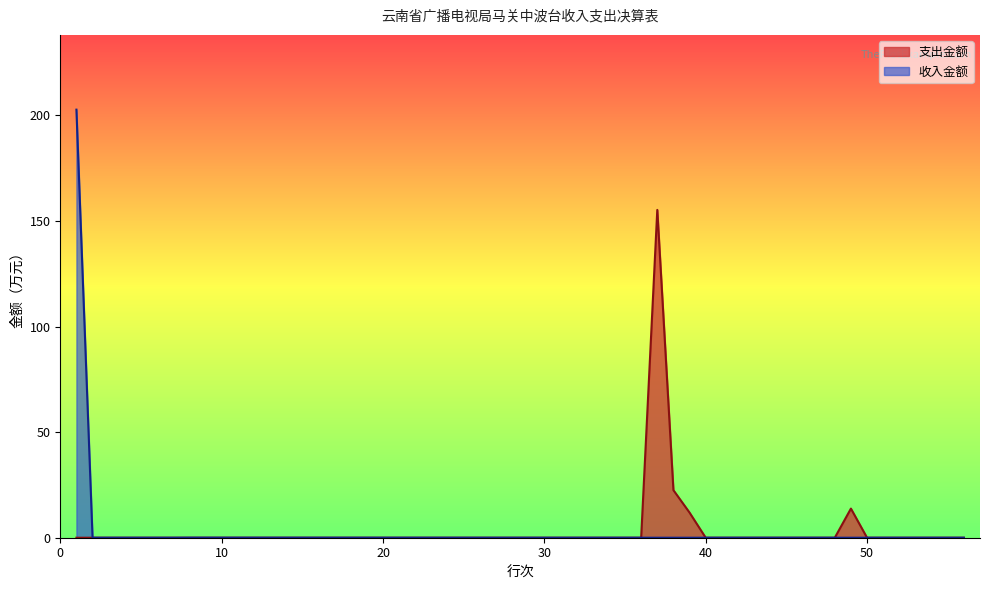

Rank the series by their maximum value, from highest to lowest.

收入金额, 支出金额